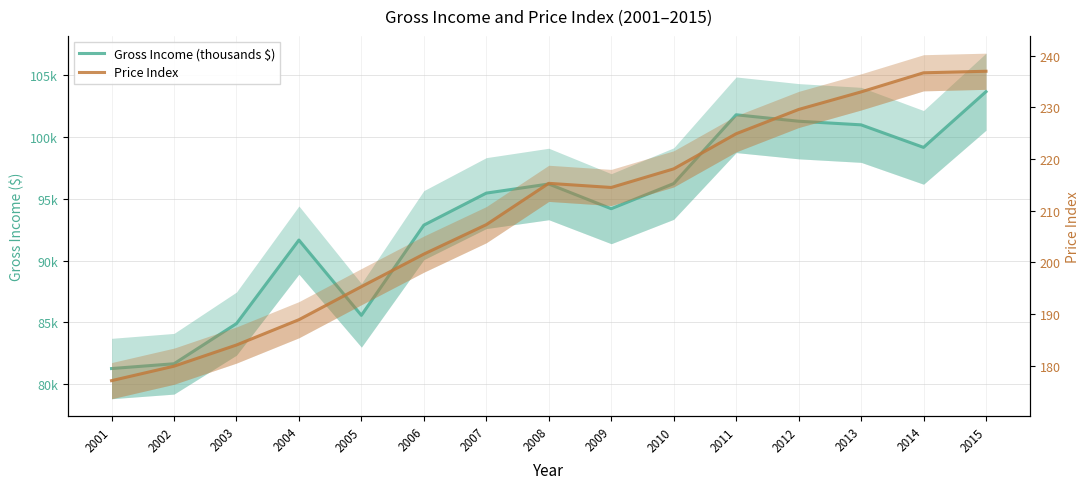

How many interior local peaks does the Price Index series have?

1